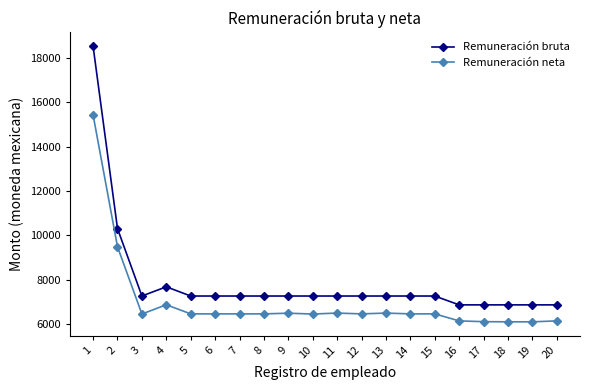

The Remuneración bruta series shows 6870.0 at 19. True or false?

True